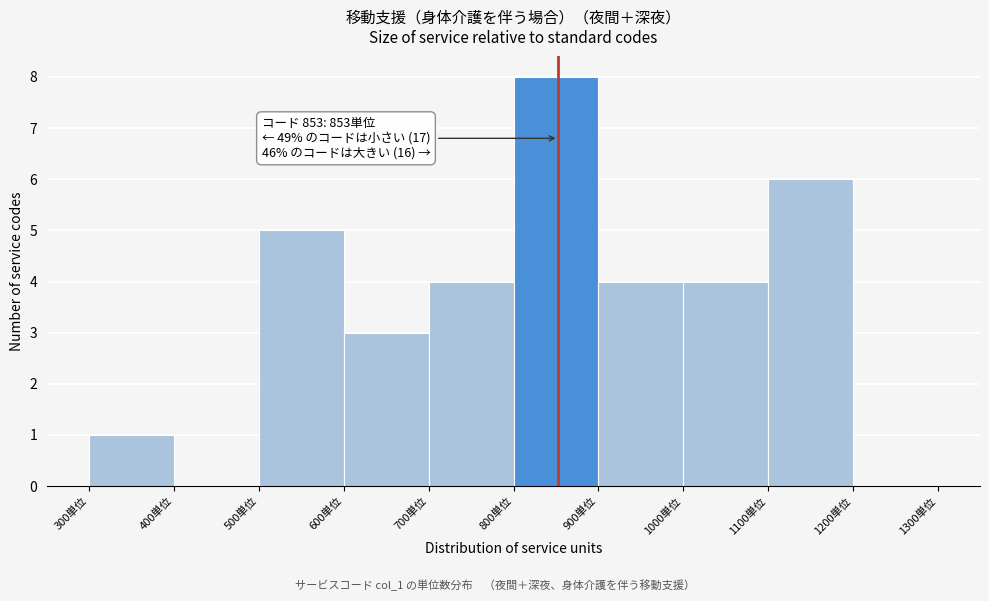

Over which range of the x-axis is the bar tallest?

800 to 900